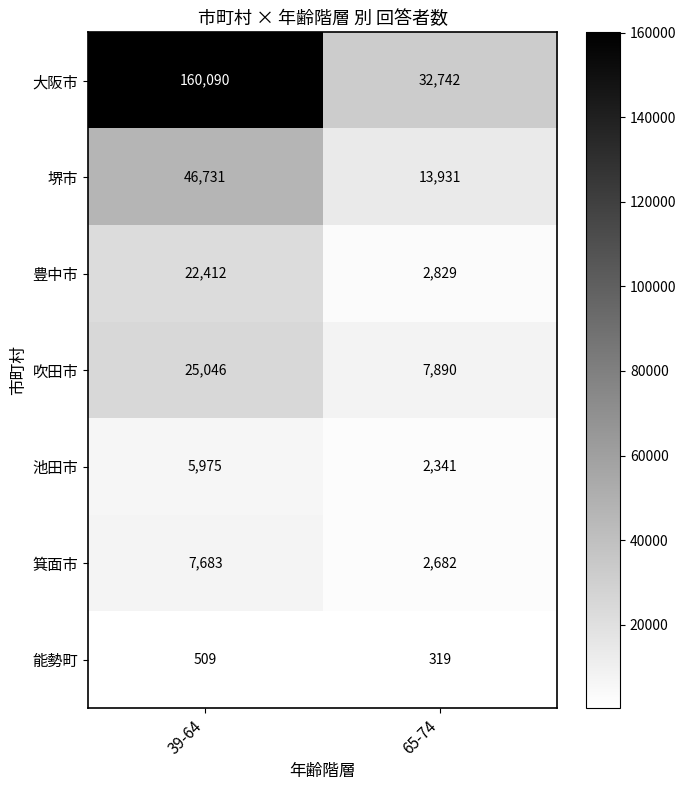

Reading left to right, extract all data points from this chart.

大阪市: 39-64=160090	65-74=32742
堺市: 39-64=46731	65-74=13931
豊中市: 39-64=22412	65-74=2829
吹田市: 39-64=25046	65-74=7890
池田市: 39-64=5975	65-74=2341
箕面市: 39-64=7683	65-74=2682
能勢町: 39-64=509	65-74=319